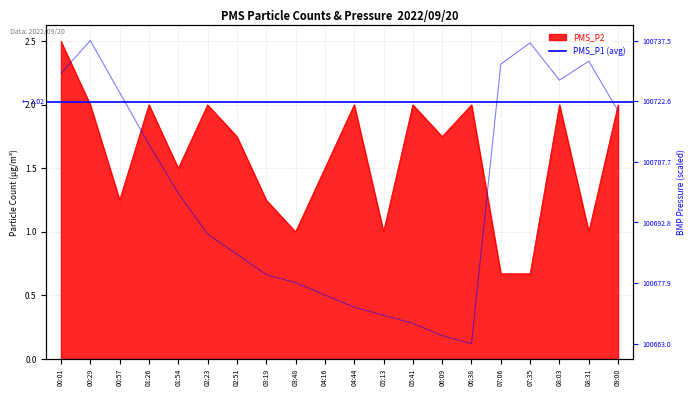

What is the ratio of the value at 06:38 to the value at 00:57?

1.6